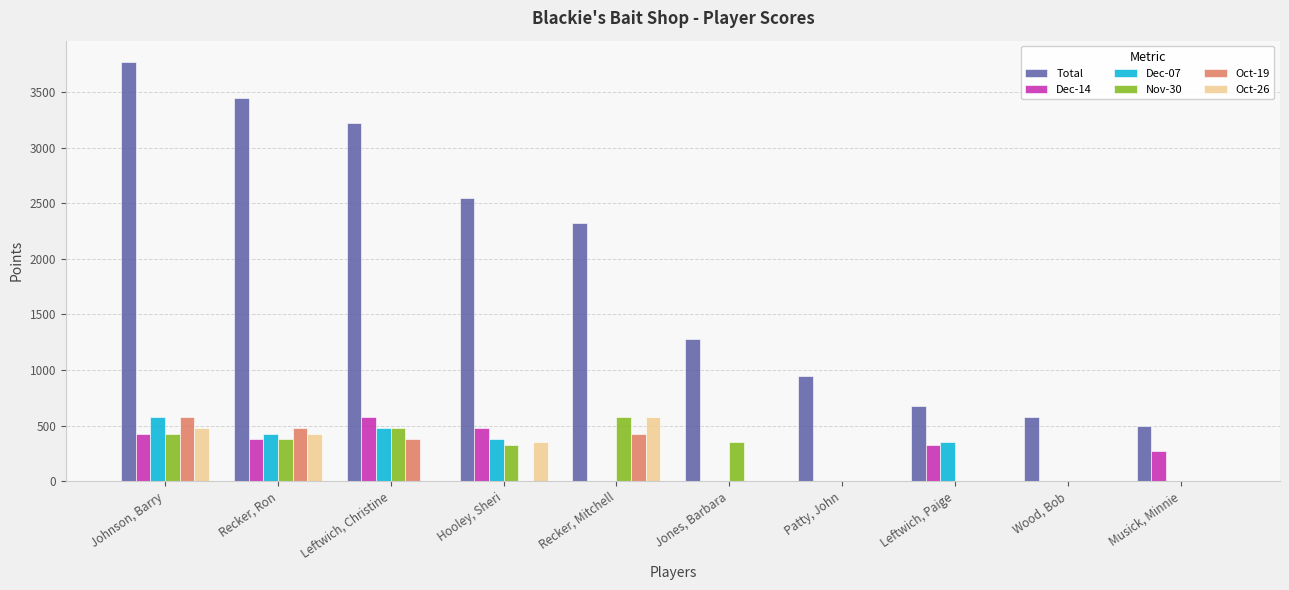

Is the value of Dec-07 at Hooley, Sheri greater than the value of Nov-30 at Johnson, Barry?

No